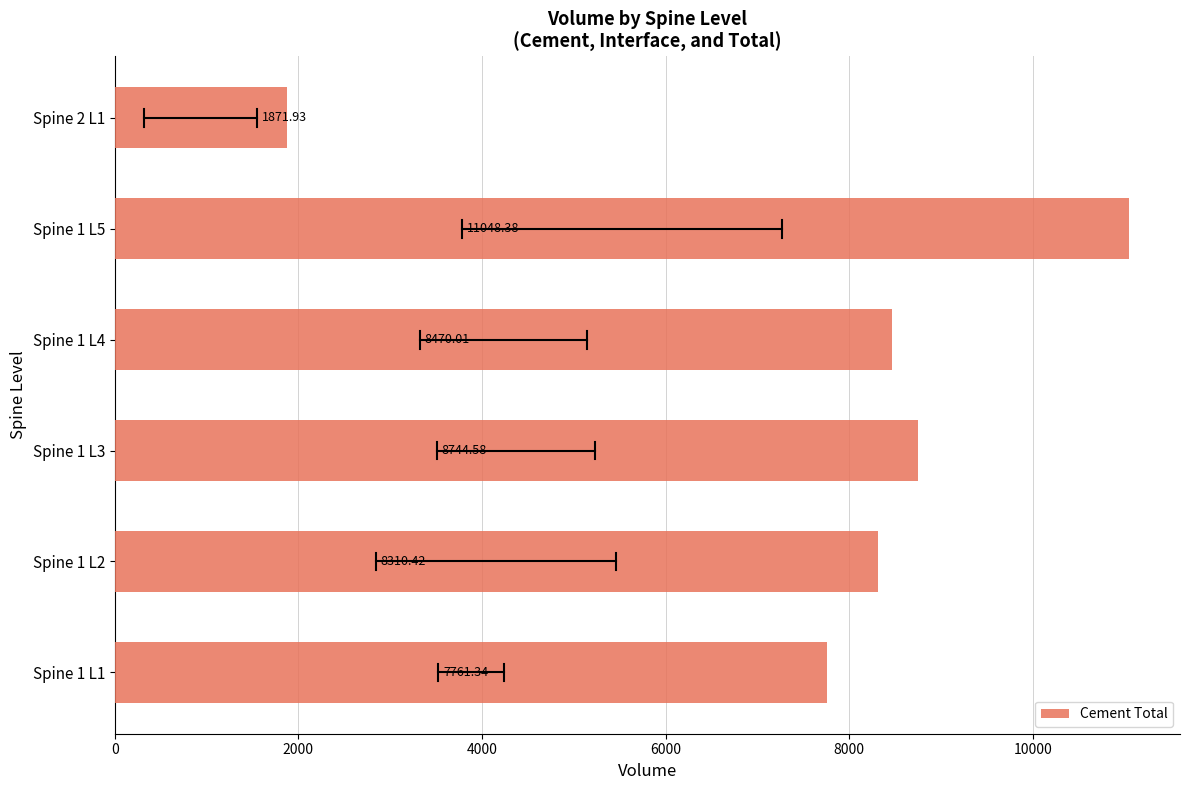

What is the average value?

7701.1